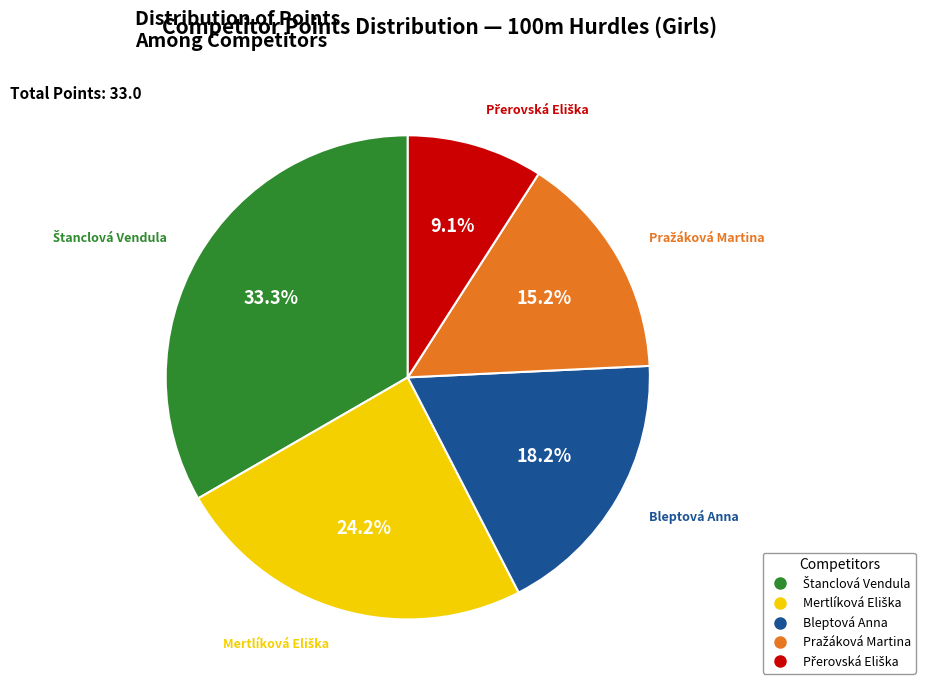

Does any single category account for the majority?

No